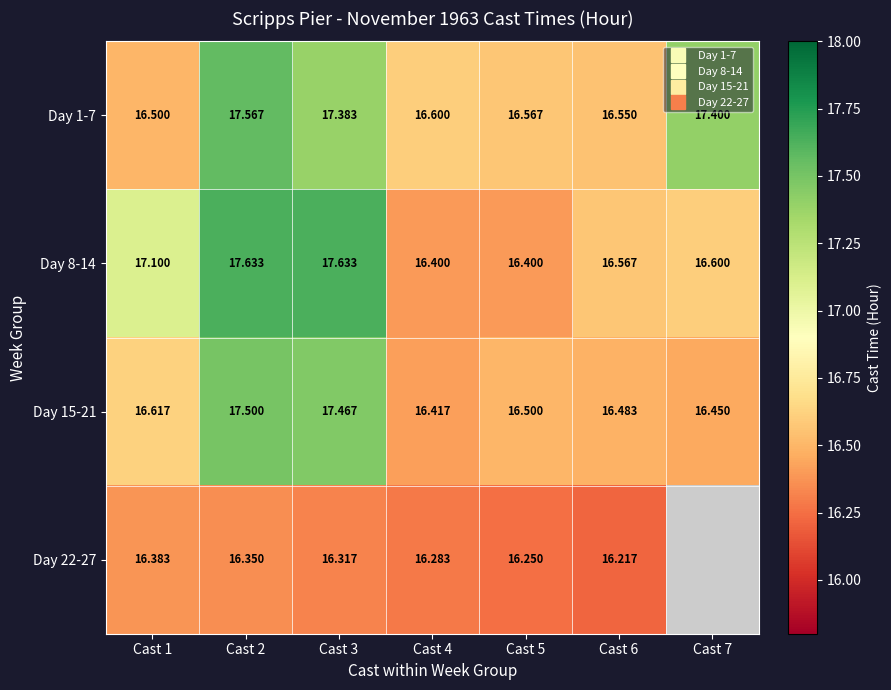

At which label does Day 22-27 reach its peak?

Cast 1